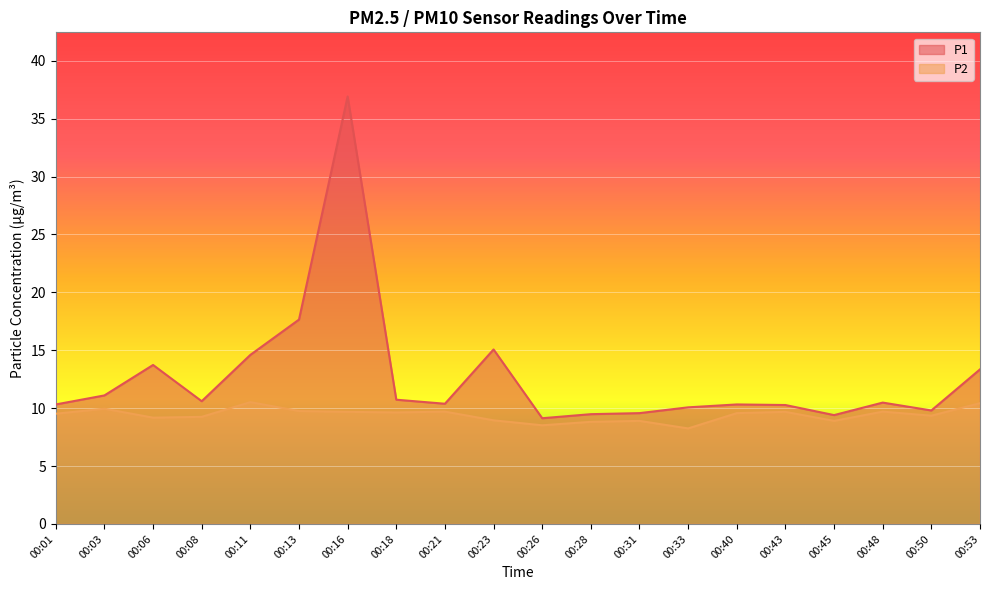

Reading left to right, transcribe all the data shown in this chart.

P1: 10.3	11.1	13.7	10.6	14.6	17.6	36.9	10.7	10.4	15.1	9.1	9.5	9.6	10.1	10.3	10.3	9.4	10.5	9.8	13.3
P2: 9.5	9.9	9.2	9.2	10.5	9.8	9.7	9.6	9.7	8.9	8.5	8.8	8.9	8.2	9.6	9.7	8.9	9.7	9.3	10.4